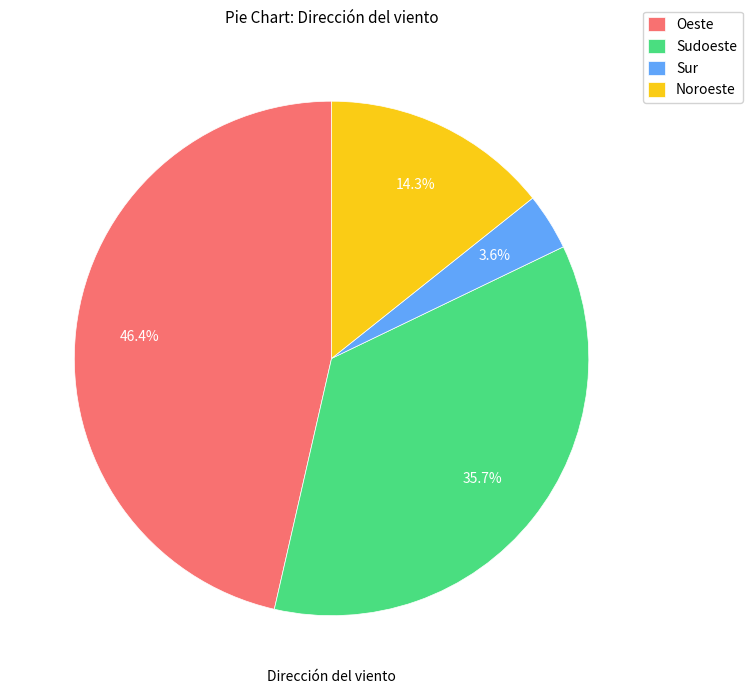

Which slice is the smallest?

Sur